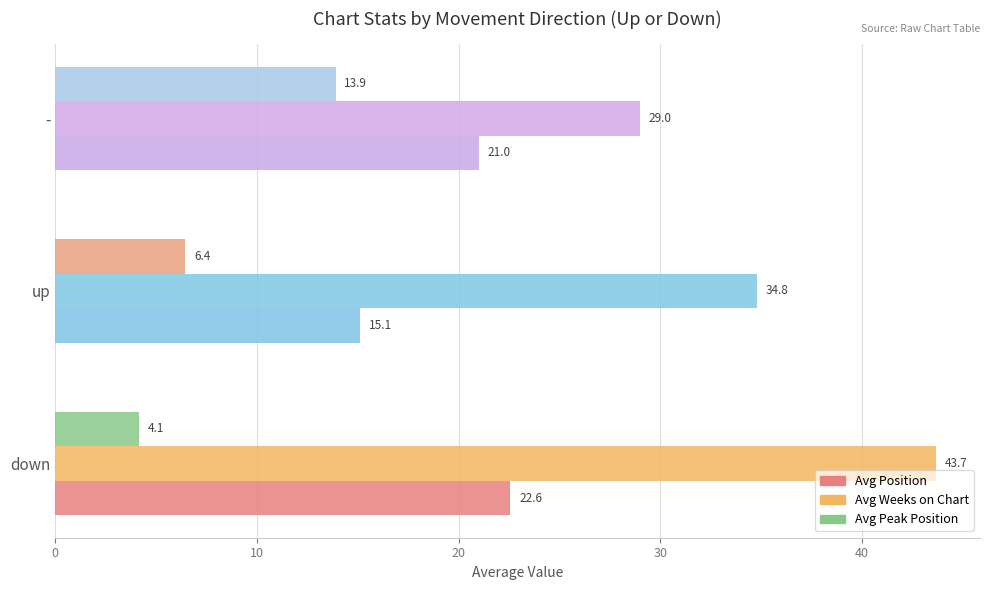

What are all the series names shown in the legend?

Avg Position, Avg Weeks on Chart, Avg Peak Position